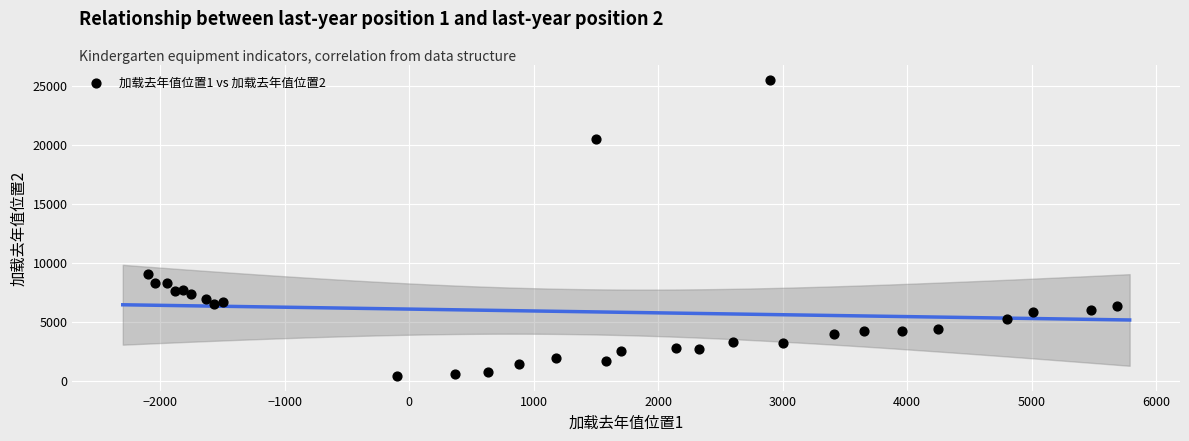

What Y value in the scatter plot is closest to 12957?

9020